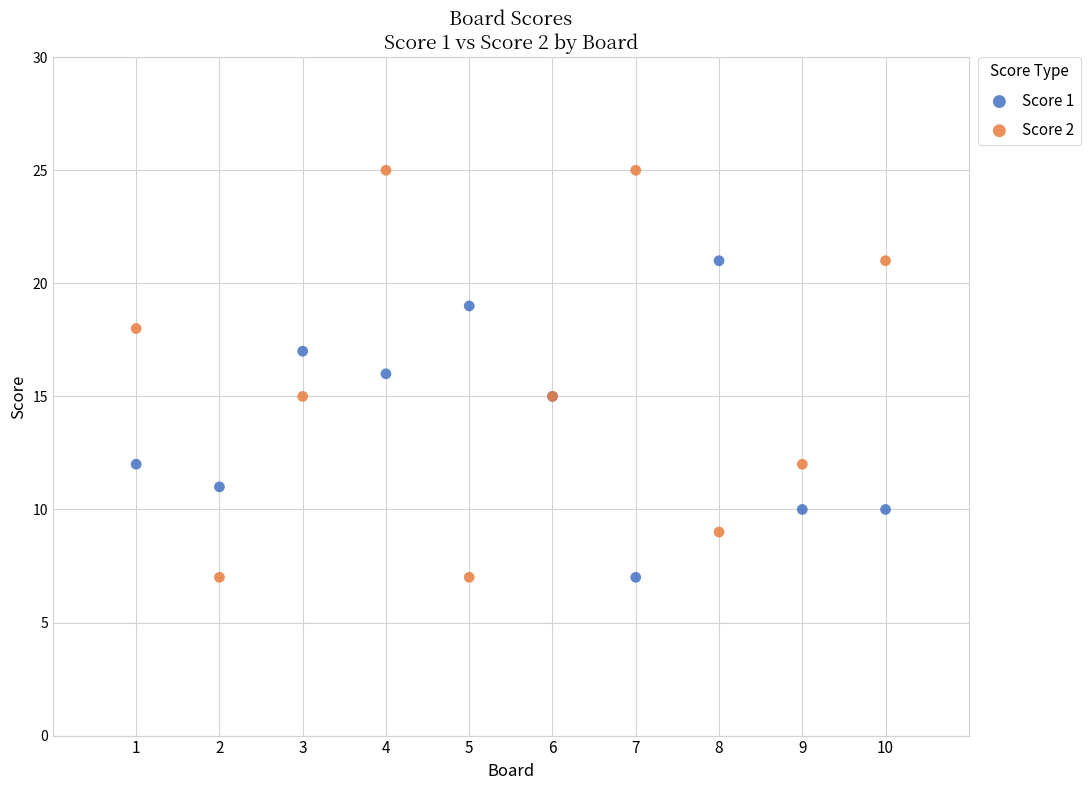

What are all the series names shown in the legend?

Score 1, Score 2